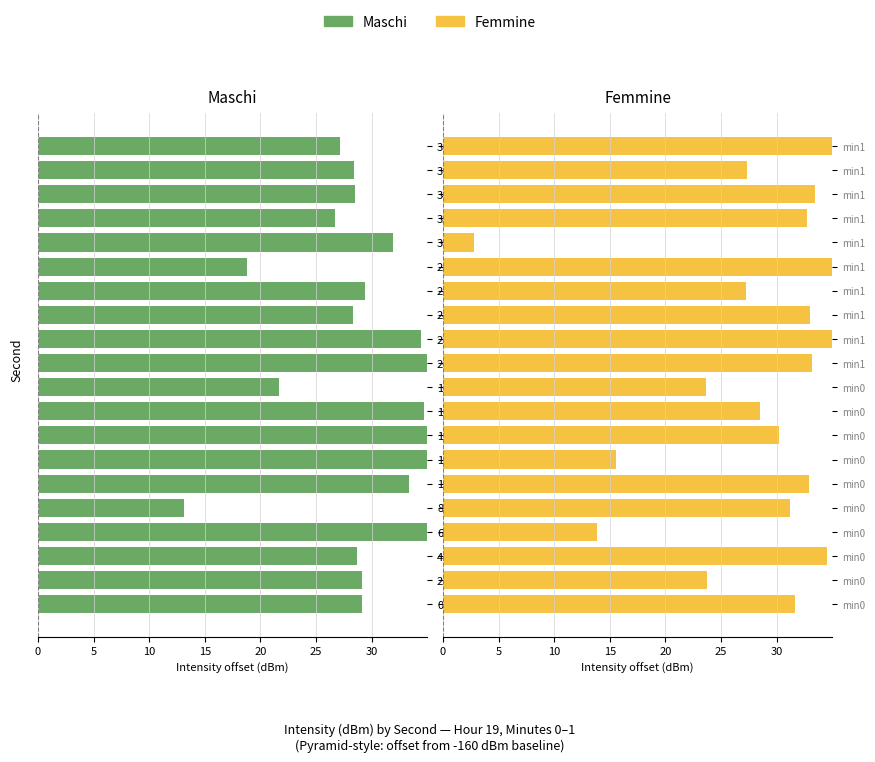

Read the Femmine value at 20.

33.2